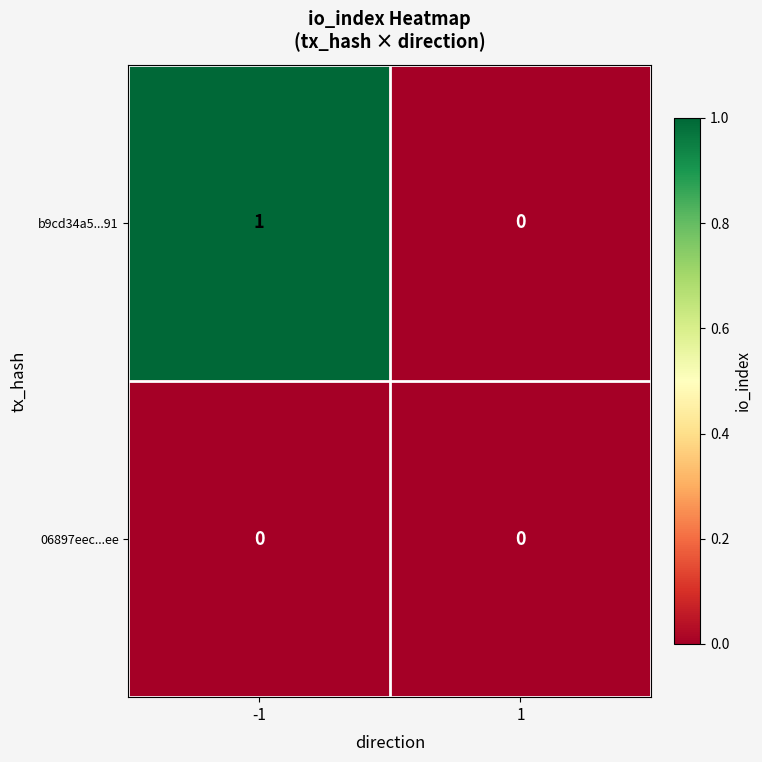

Which series has the largest total across all categories?

b9cd34a5...91